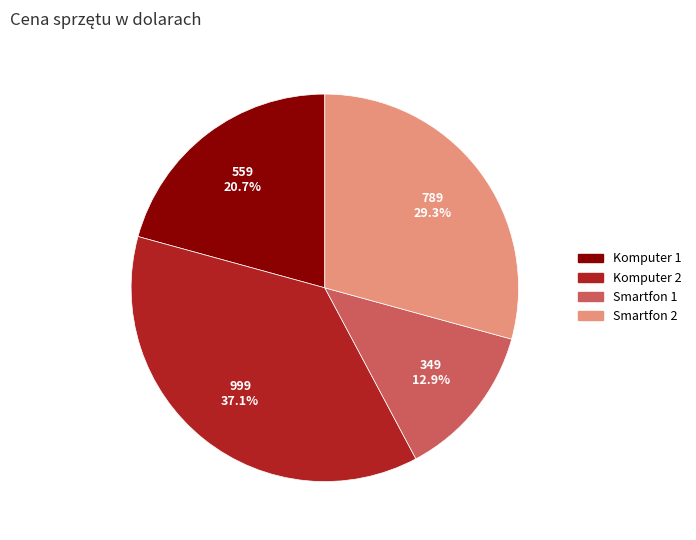

What percentage is the Smartfon 2 slice, to the nearest percent?

29%